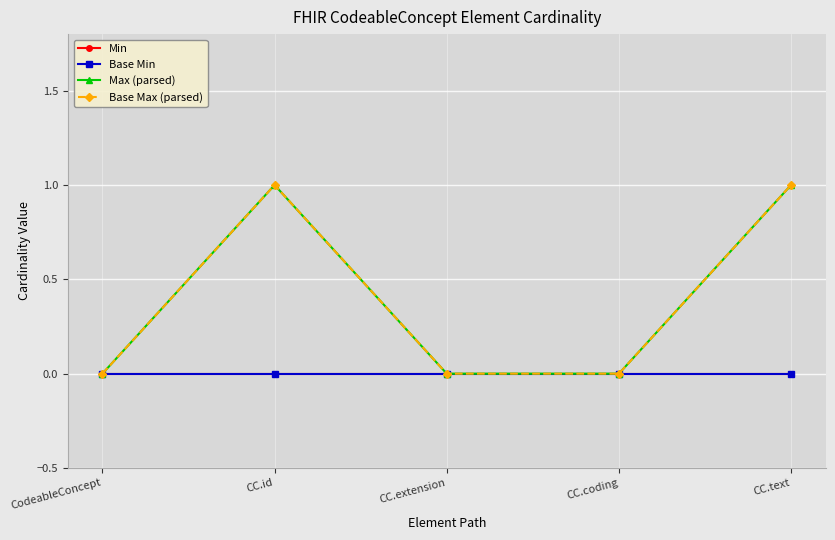

List the labels in order of Base Min value, largest first.

CodeableConcept, CC.id, CC.extension, CC.coding, CC.text